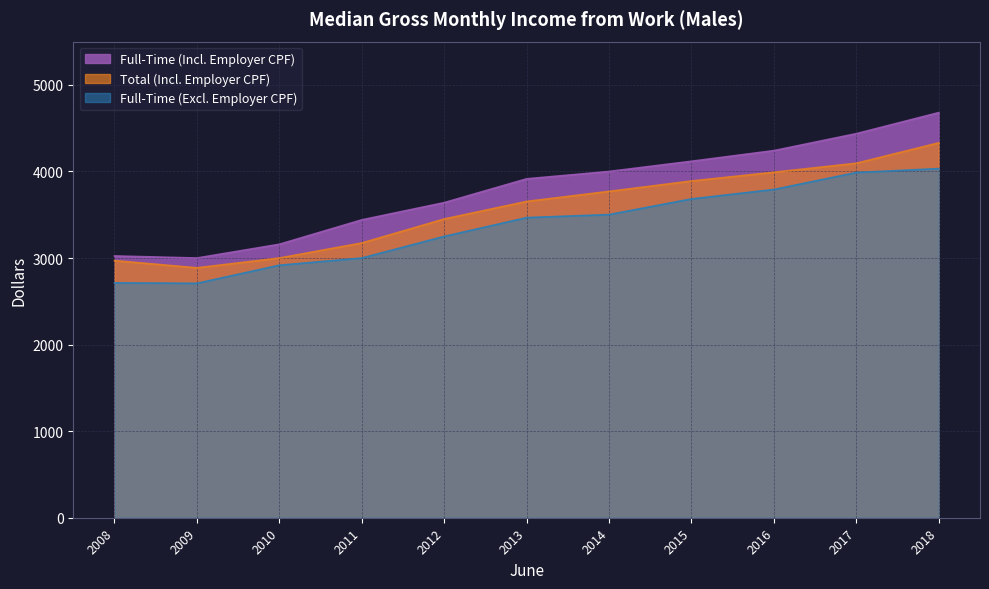

True or false: Total (Incl. Employer CPF) has more than 0 points higher than both neighbors.

False